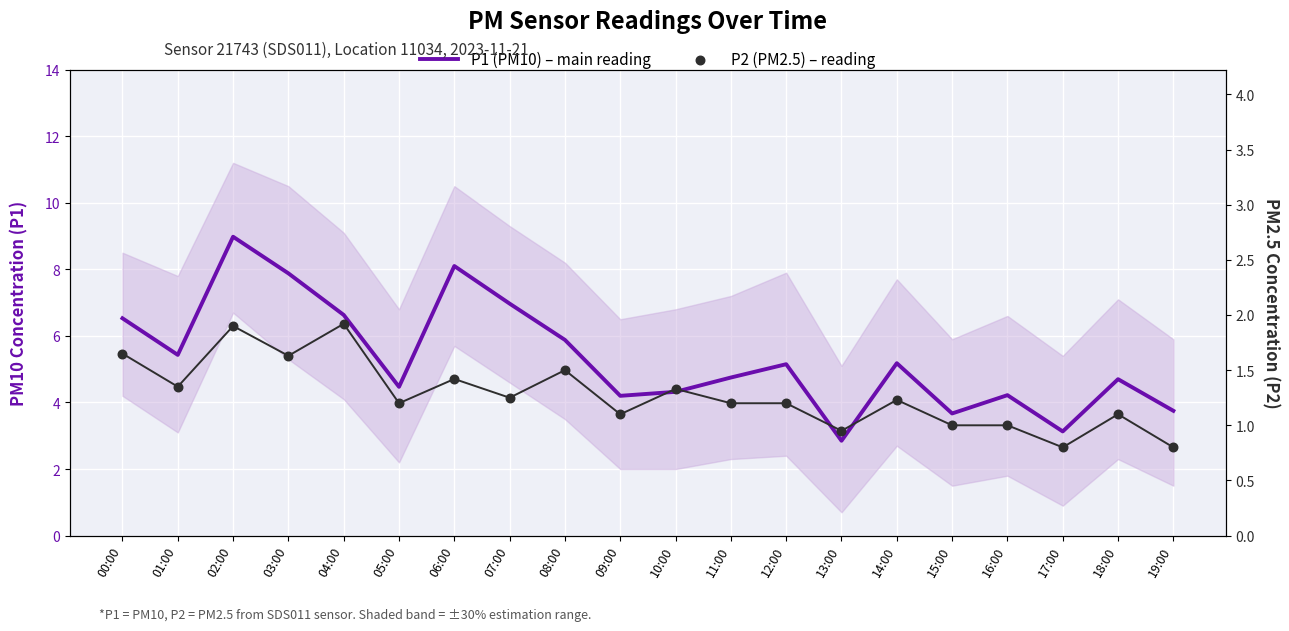

At how many categories does at least one series exceed 3?

19